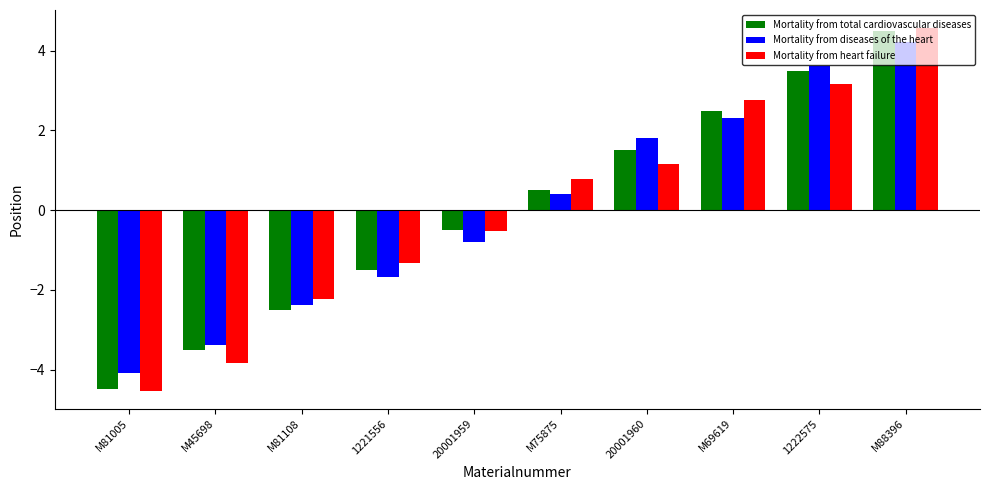

What value does the Mortality from diseases of the heart series have at M81108?

-2.4